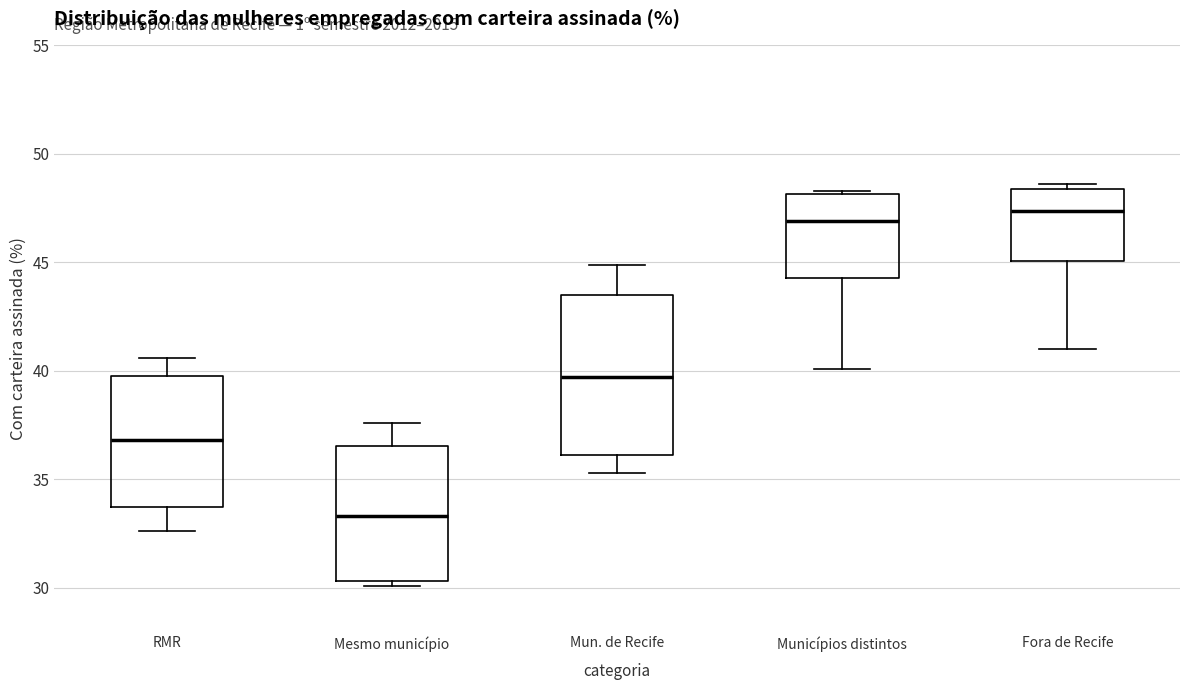

Comparing the boxes themselves (not the whiskers), which one is the tallest?

Mun. de Recife